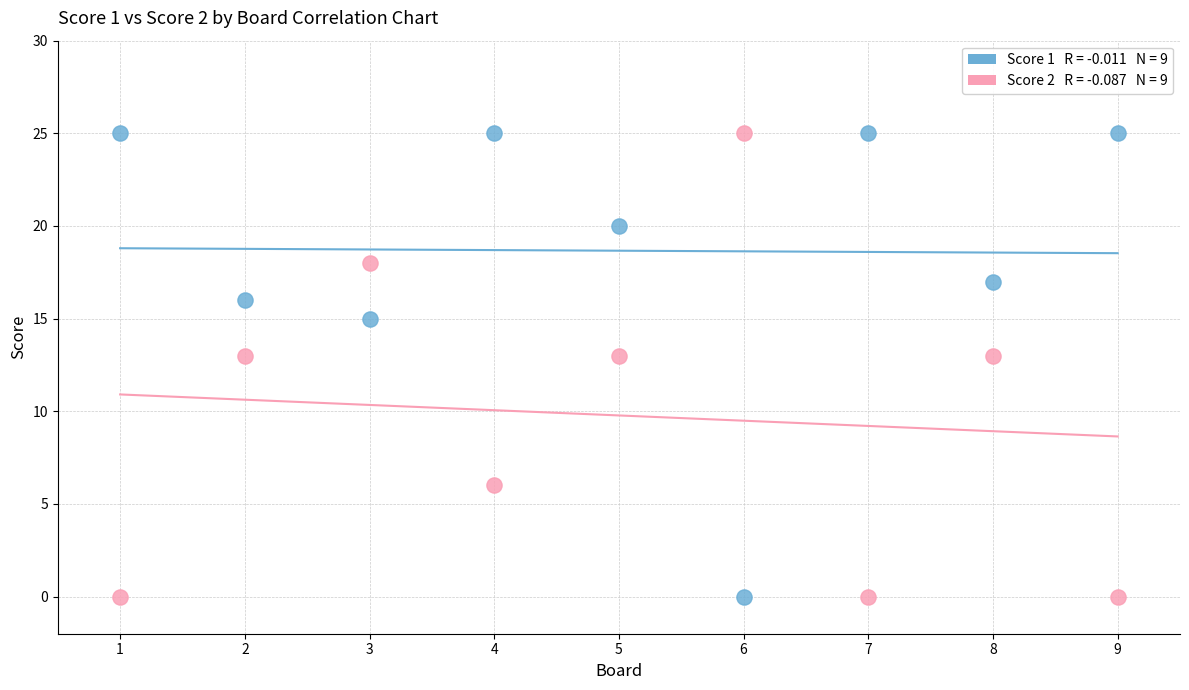

Across all data points, what is the range of Y values (max minus min)?

25